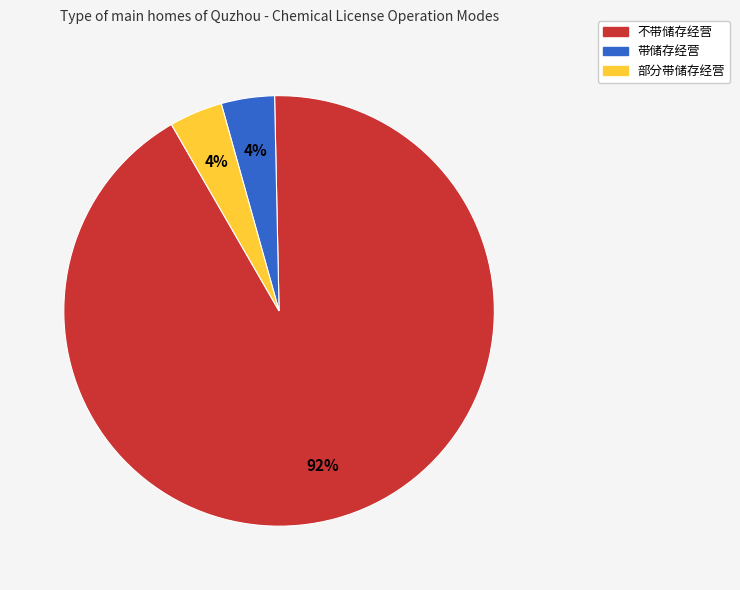

To the nearest percent, what is the combined percentage of 带储存经营 and 不带储存经营?

96%